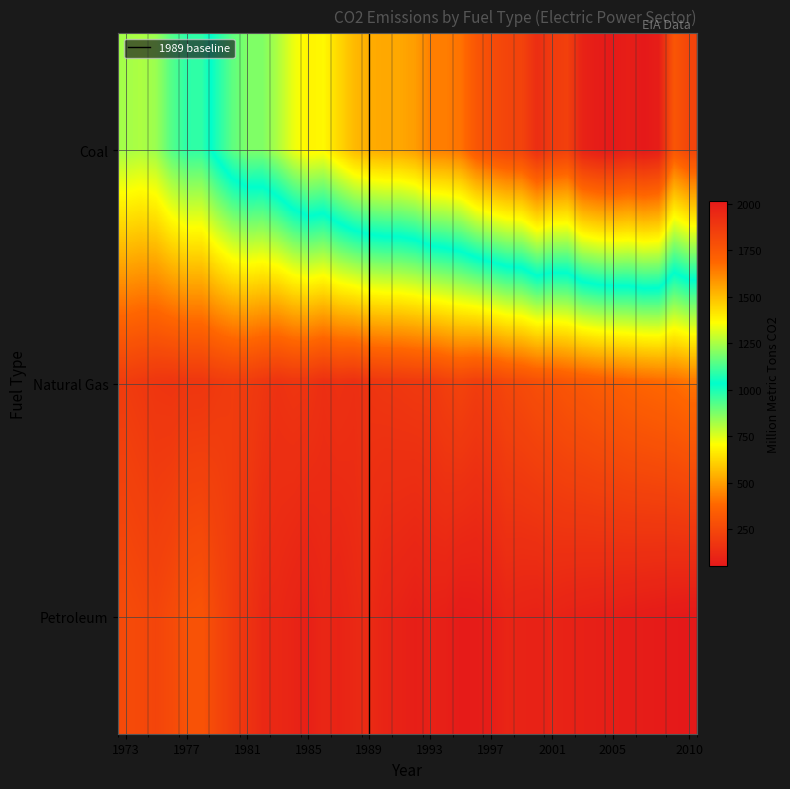

What is the maximum value shown in the chart?

2016.0